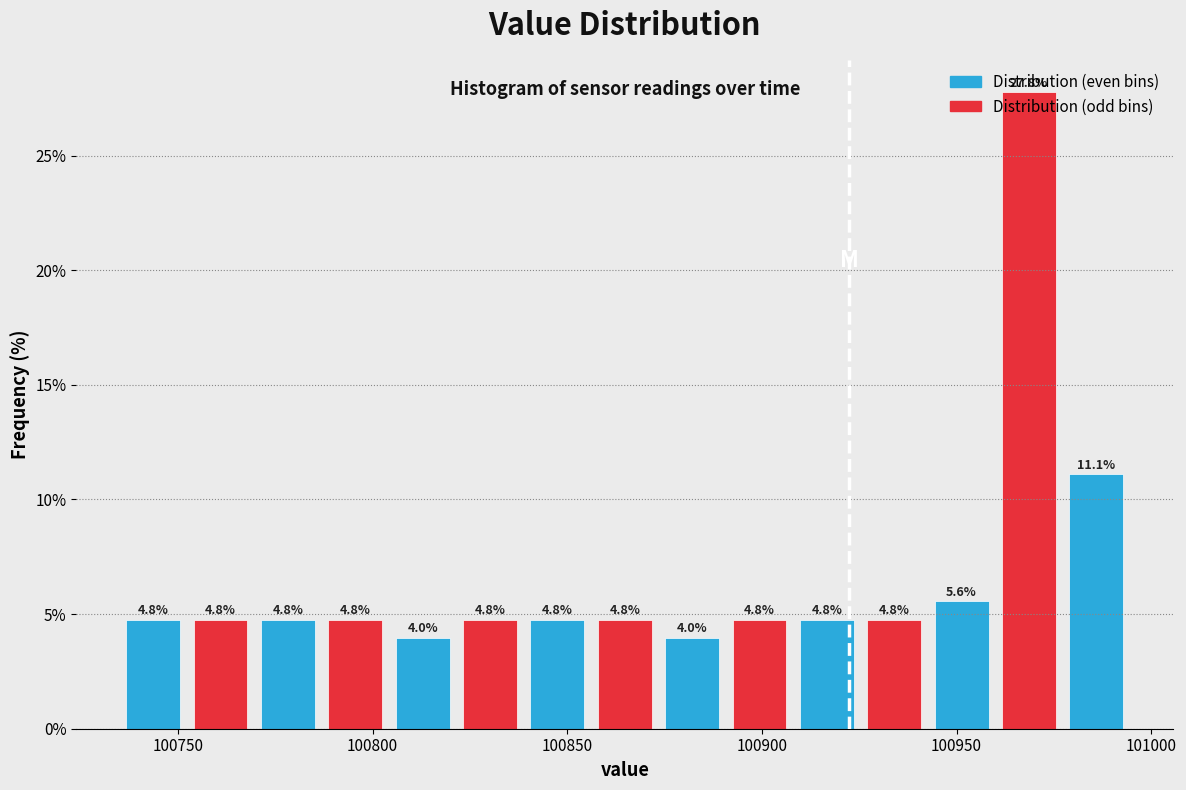

Around what value on the x-axis is the tallest bar? Give the approximate position of its centre, as read against the axis.

100970